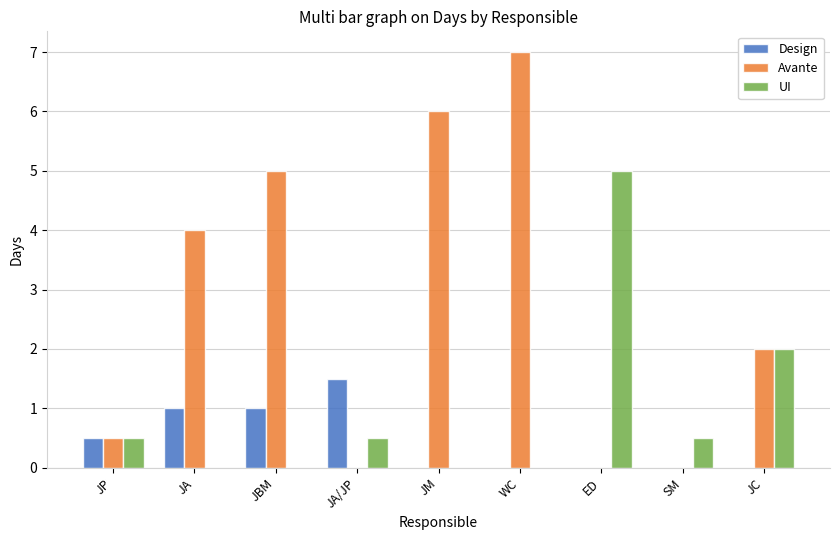

Which category has the highest value in the Design series?

JA/JP